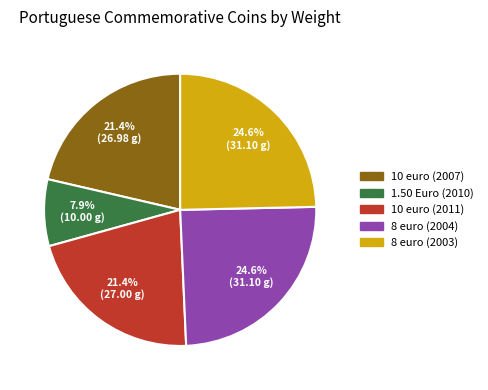

True or false: 8 euro (2003) accounts for 25% of the total.

True